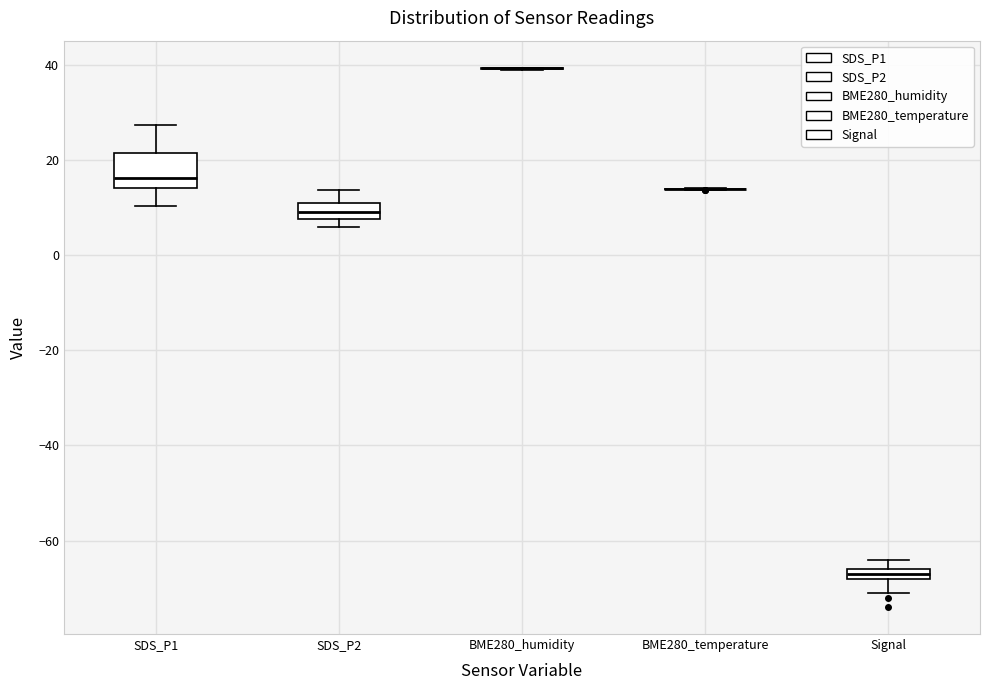

Comparing the boxes themselves (not the whiskers), which one is the tallest?

SDS_P1